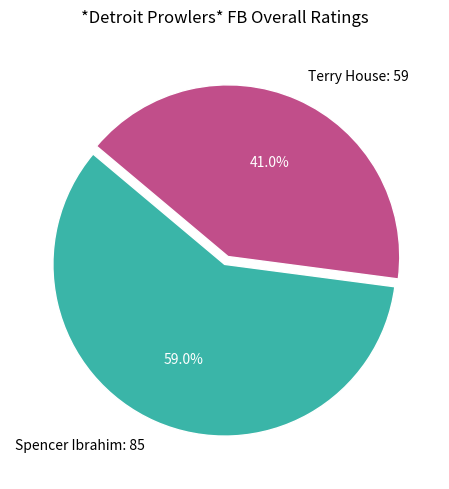

Which slice represents more than half of the pie?

Spencer Ibrahim